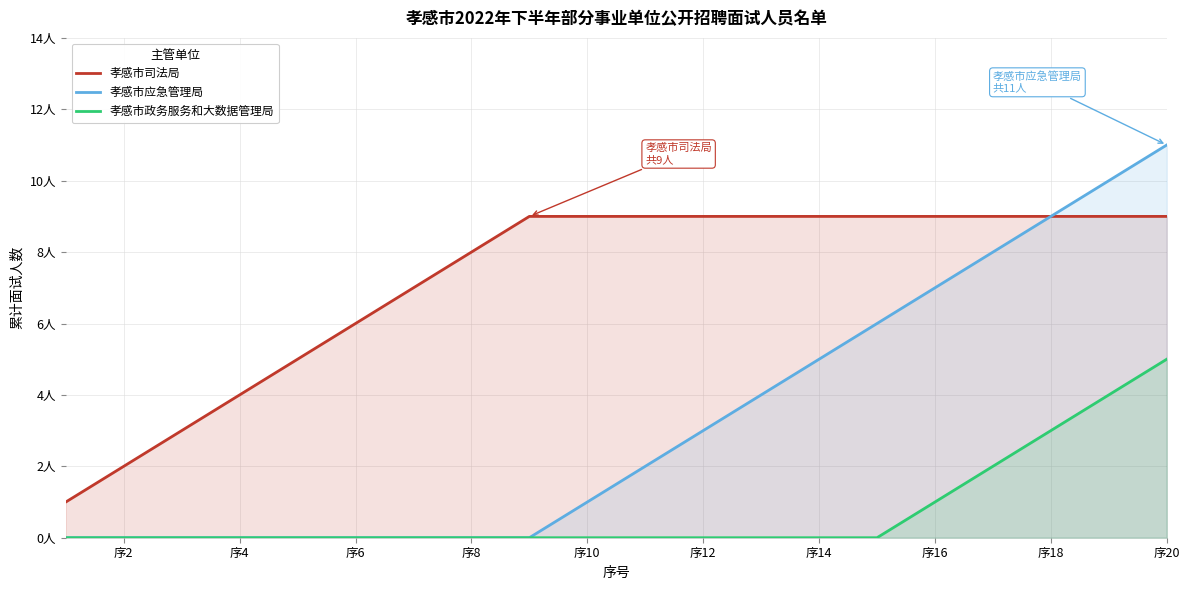

How many lines are shown in the chart?

3